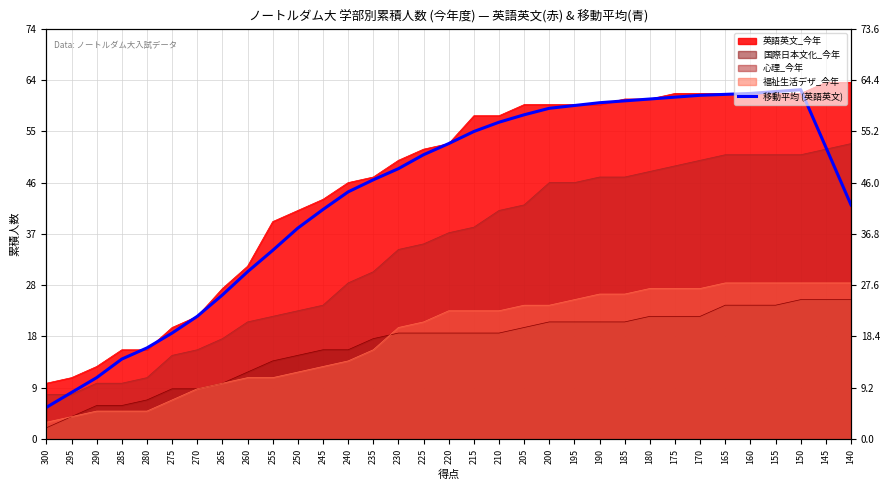

At which label does the data first exceed 50?

225